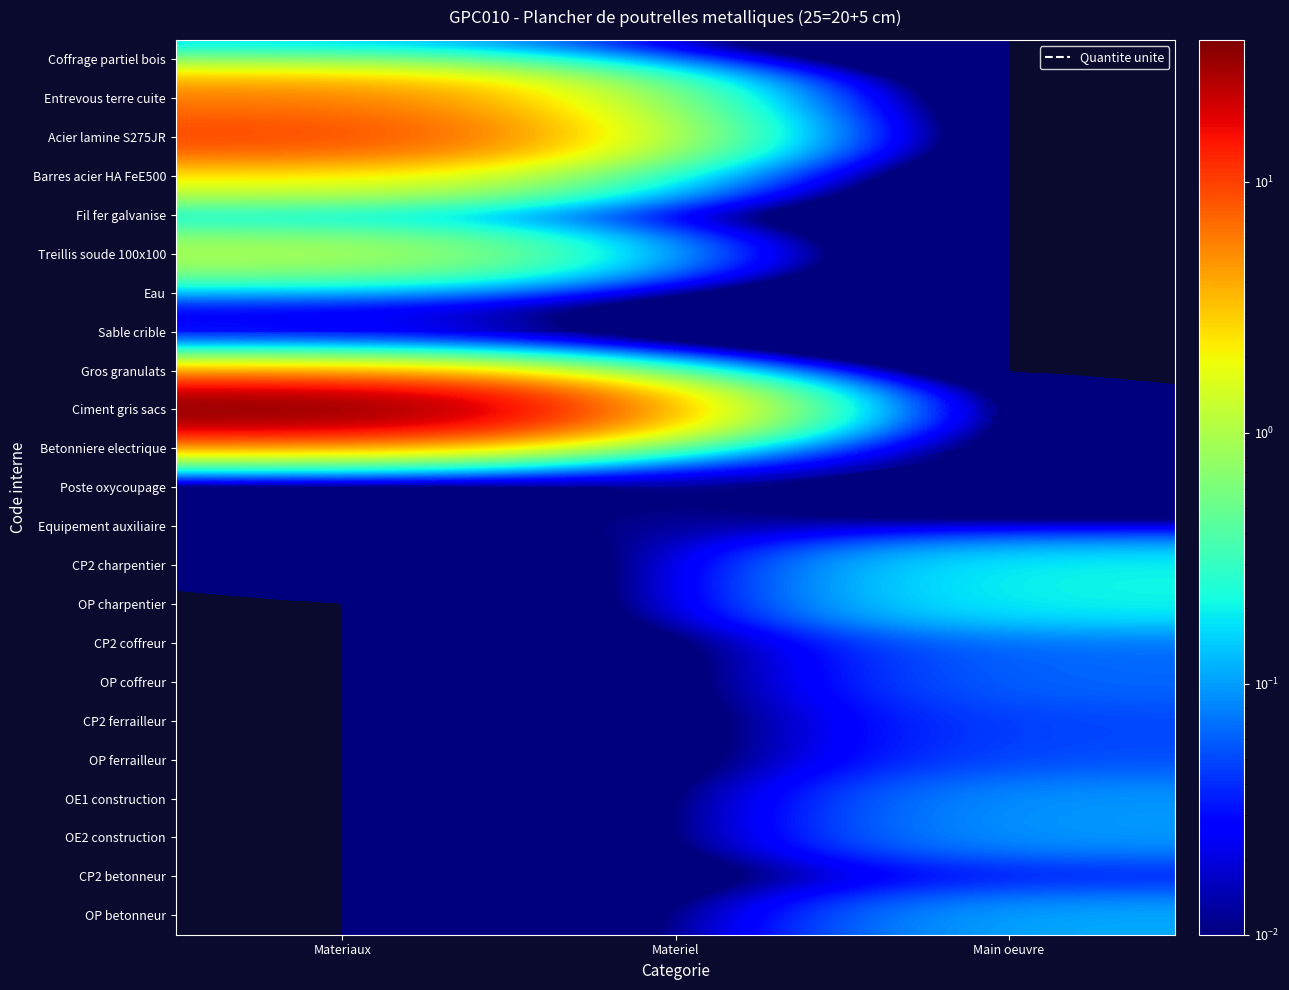

What is the difference between the highest and lowest values at Main oeuvre?

0.2